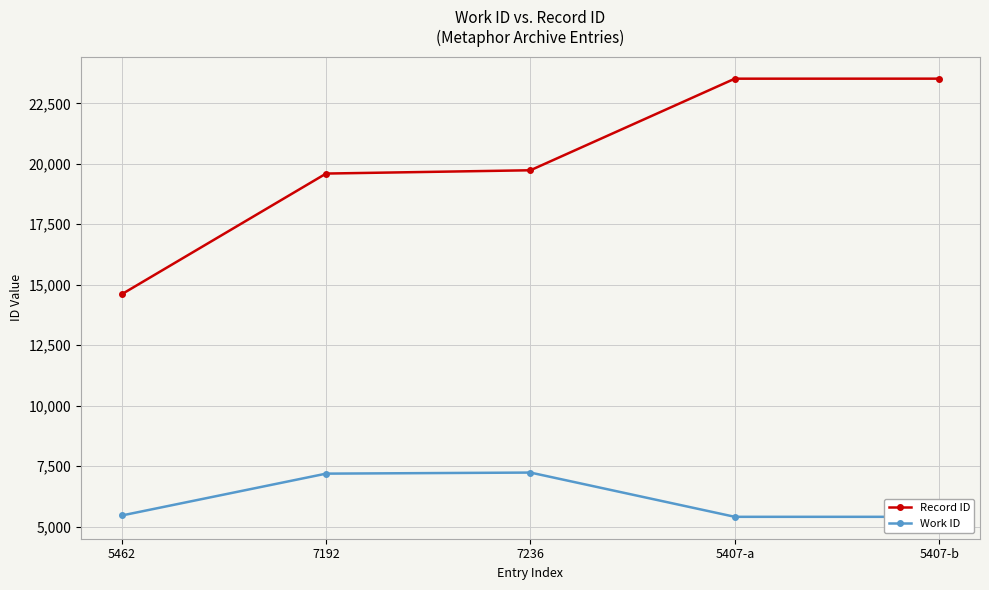

Count the number of categories in the chart.

5